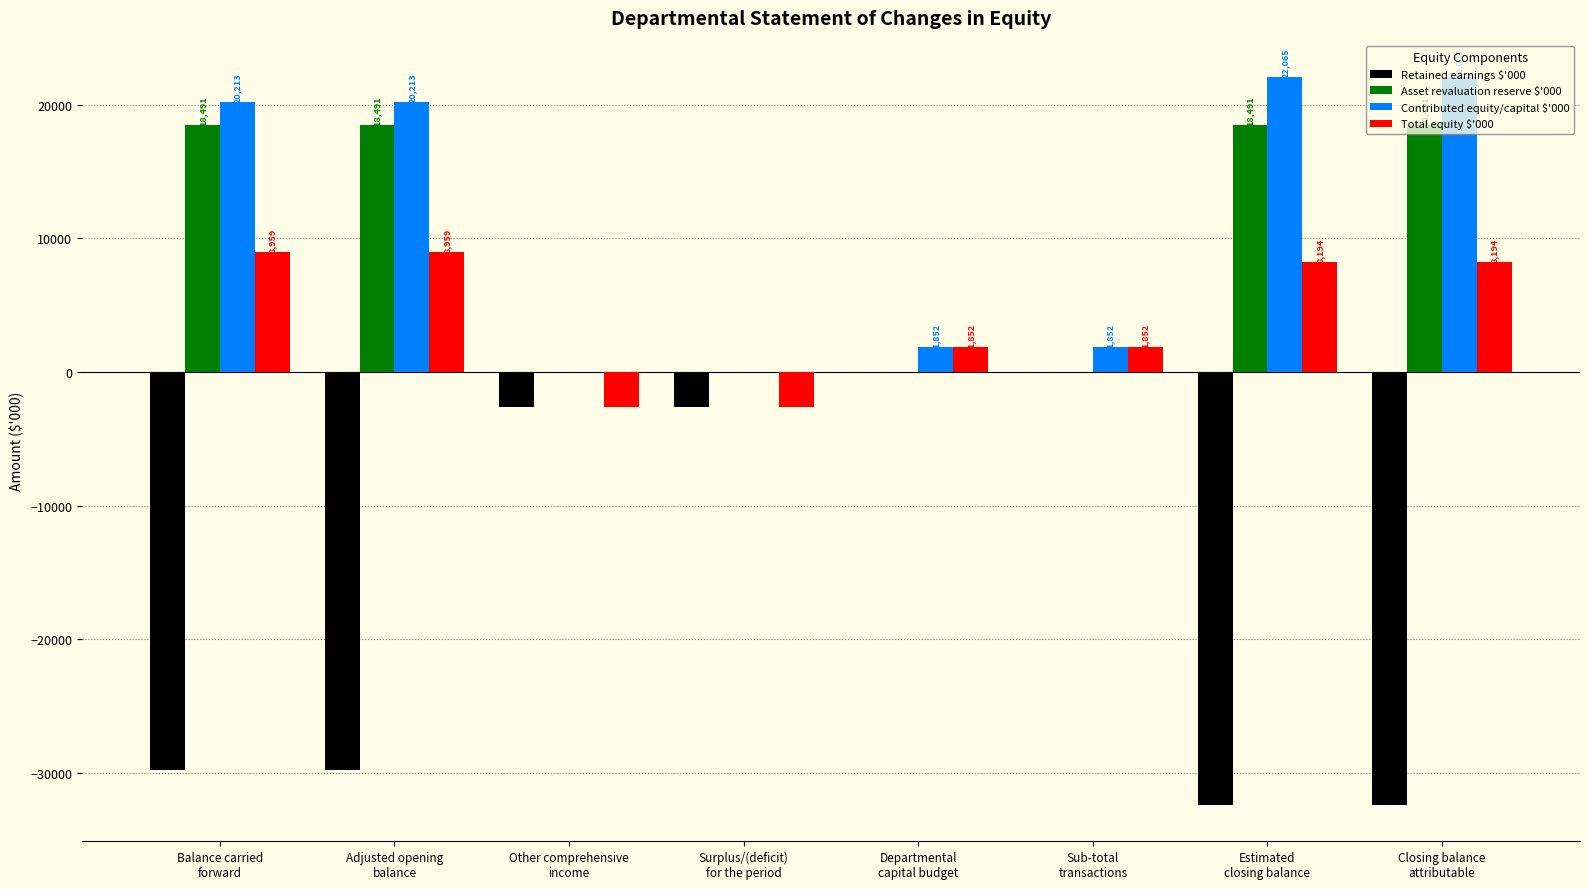

What are all the series names shown in the legend?

Retained earnings $'000, Asset revaluation reserve $'000, Contributed equity/capital $'000, Total equity $'000